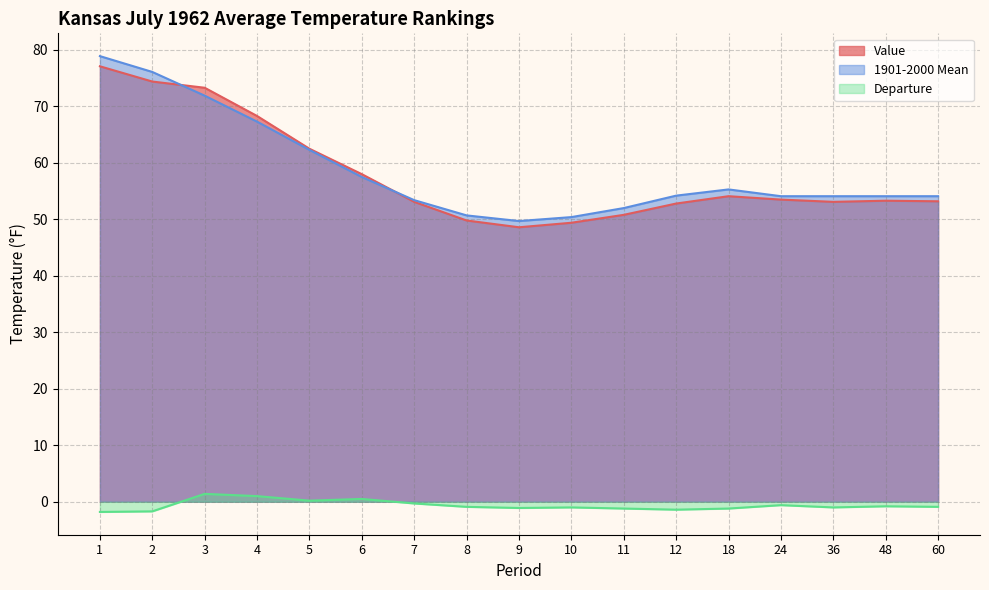

Rank the categories by 1901-2000 Mean value from lowest to highest.

9, 10, 8, 11, 7, 24, 36, 48, 60, 12, 18, 6, 5, 4, 3, 2, 1